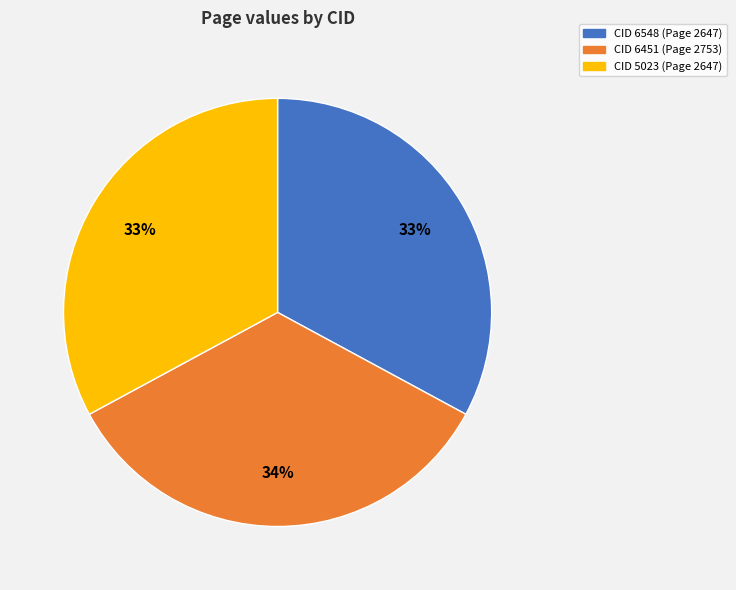

Count the number of slices in the pie.

3